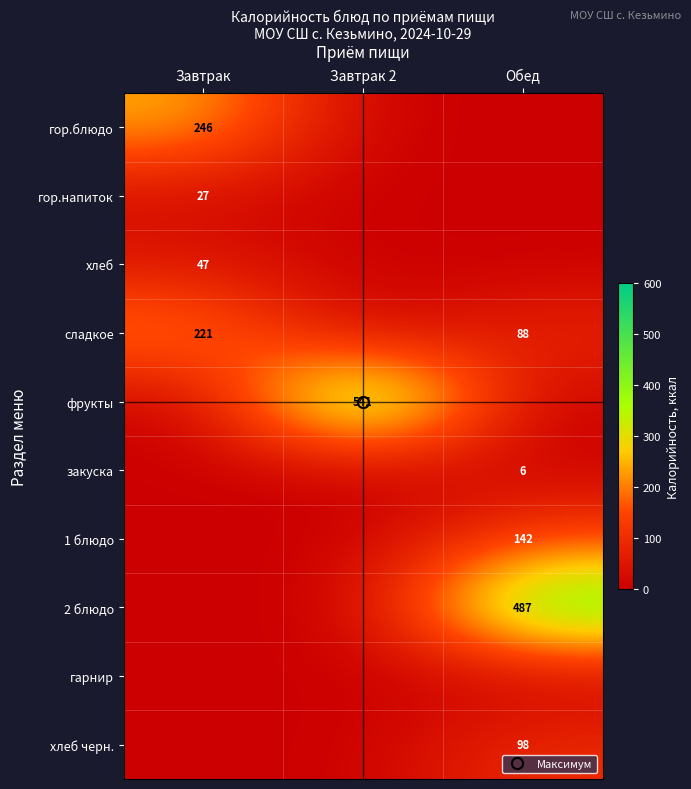

How many categories are shown in the chart?

3